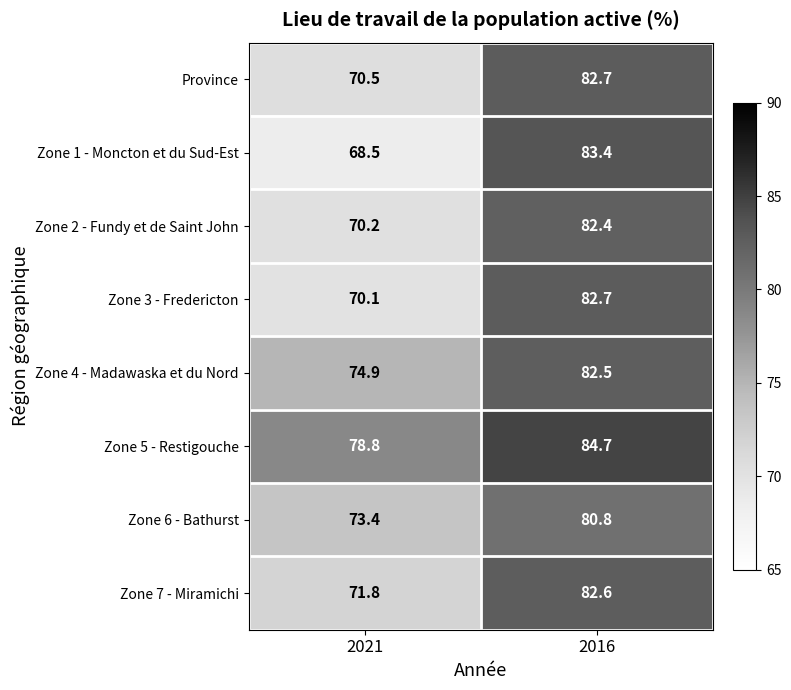

What is the total value across all series at 2021?

578.2